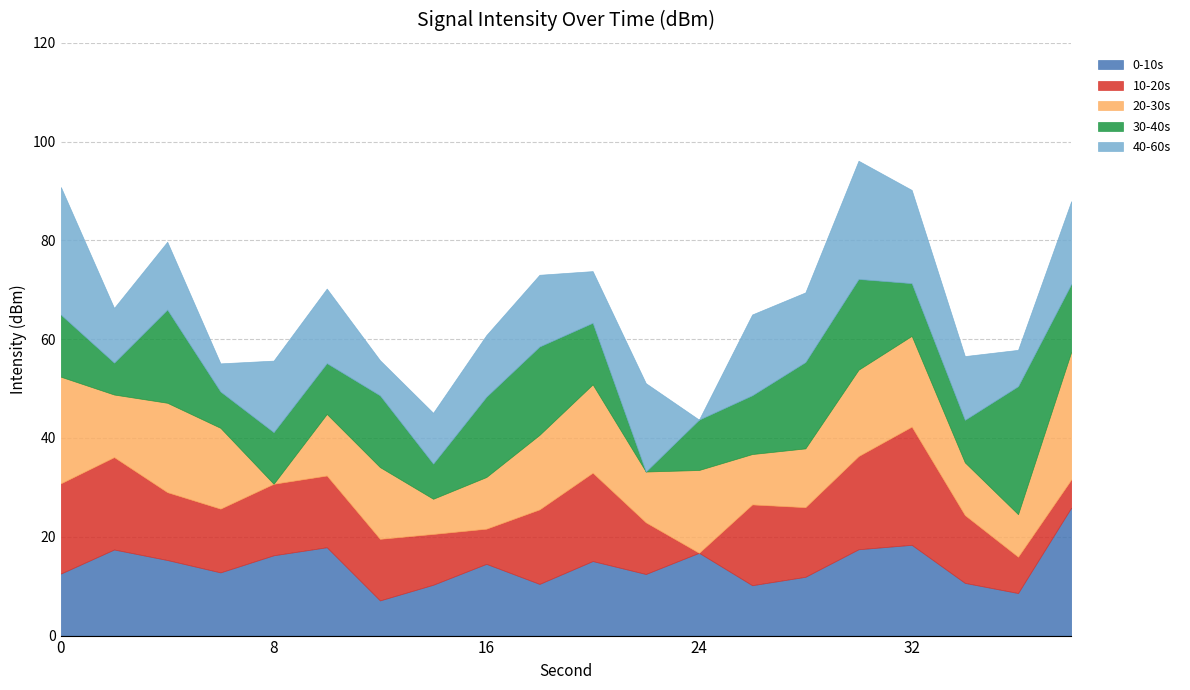

At which category does 20-30s reach its first local peak?

4